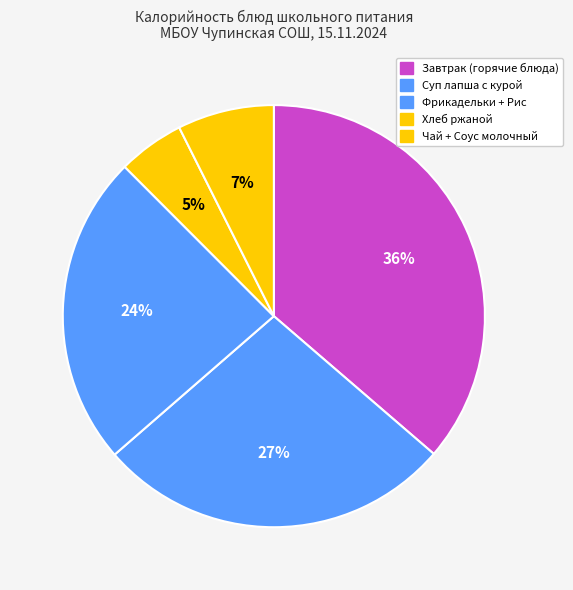

How many slices are in this pie chart?

5